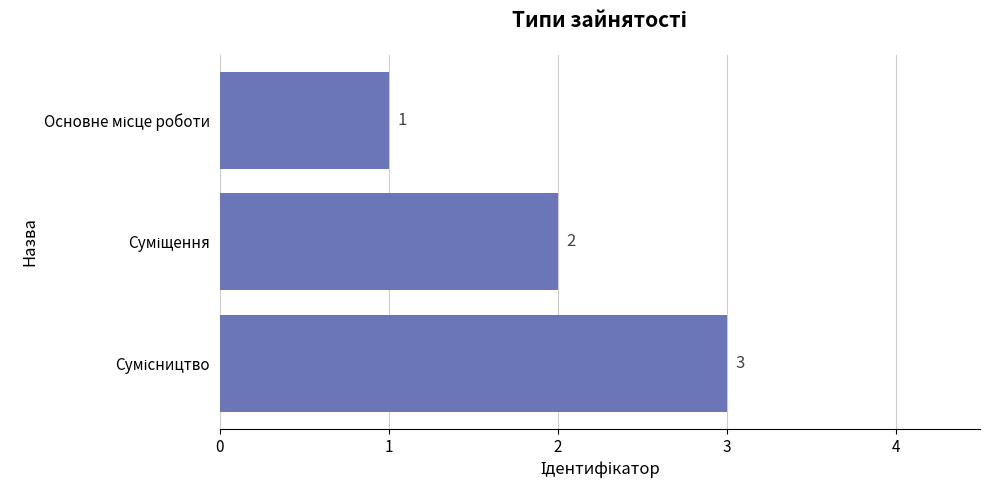

What is the sum of all values?

6